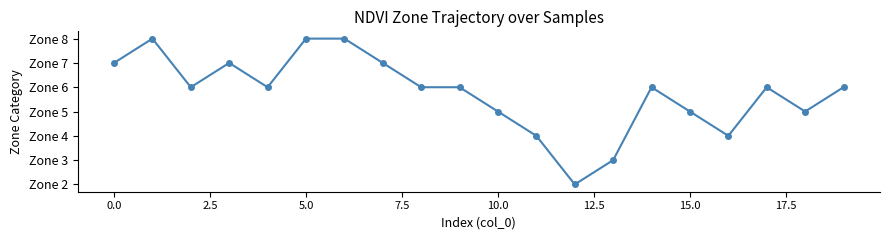

Which label corresponds to the smallest value in the chart?

12